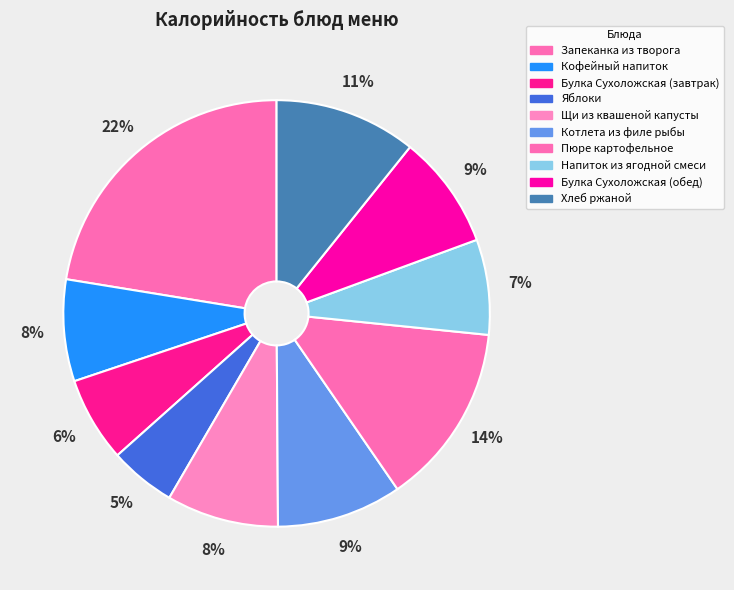

True or false: Напиток из ягодной смеси accounts for 7% of the total.

True